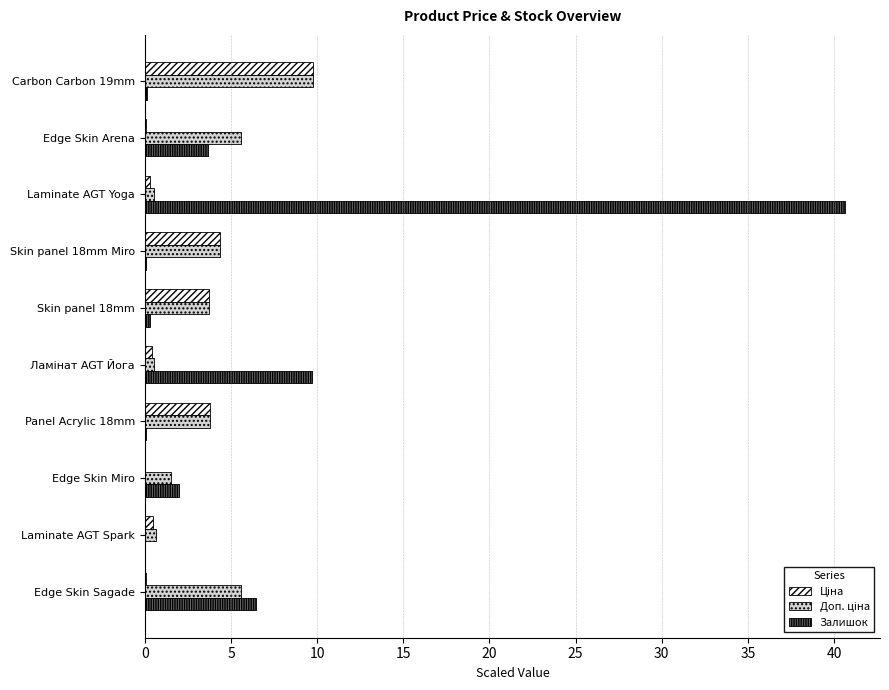

Which series has the largest total across all categories?

Залишок